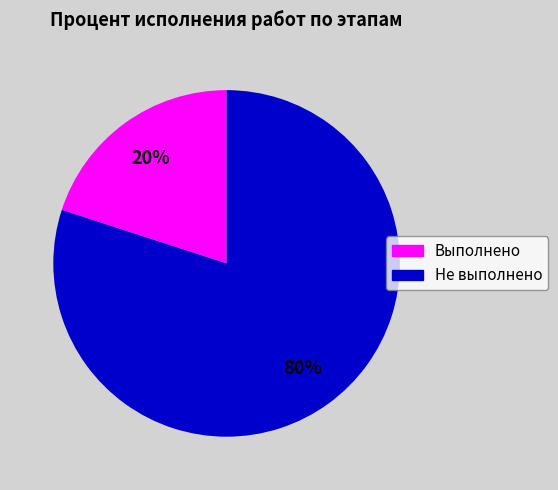

To the nearest percent, what is the average slice percentage?

50%